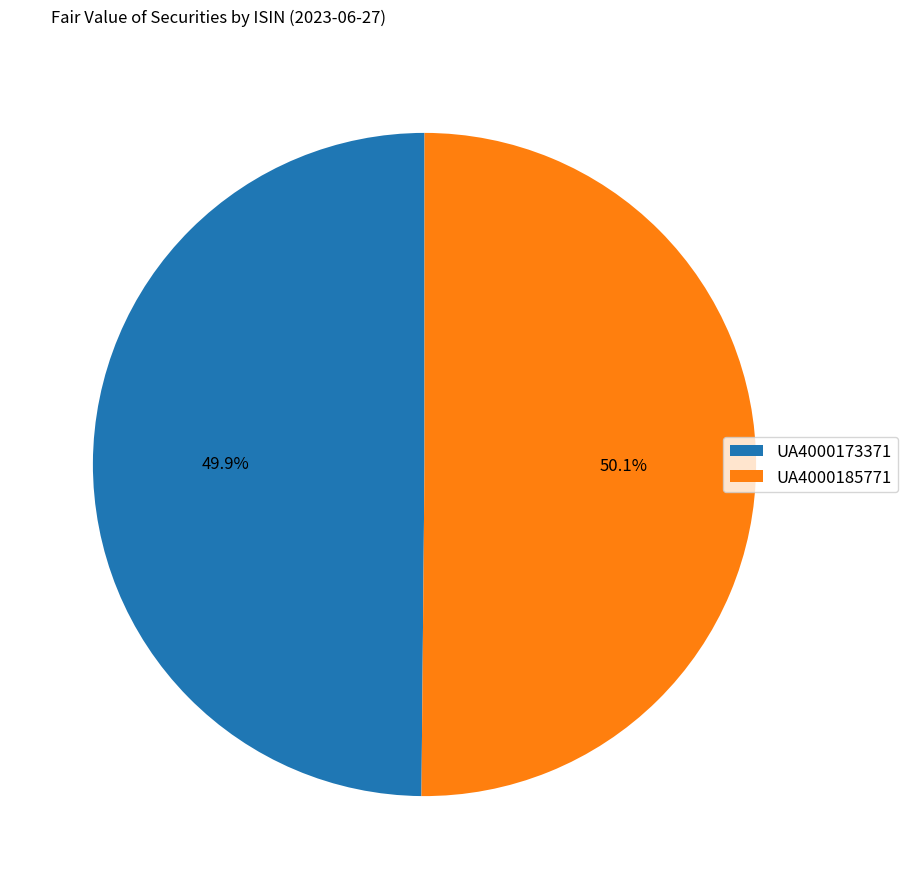

How many slices are in this pie chart?

2